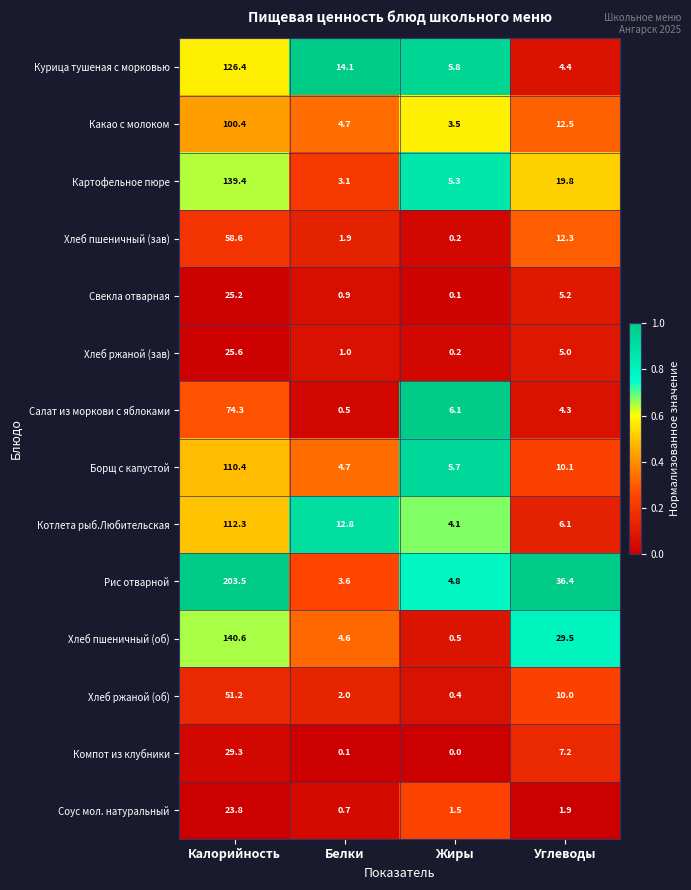

Count the number of categories in the chart.

4